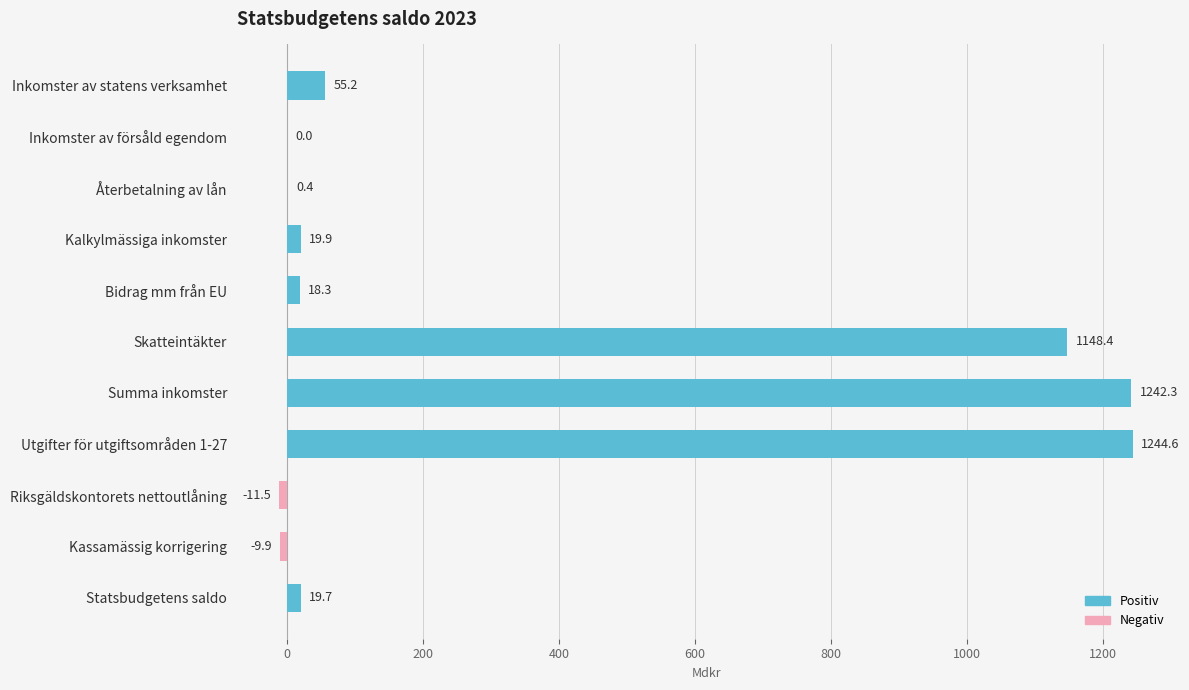

What are all the series names shown in the legend?

Positiv, Negativ